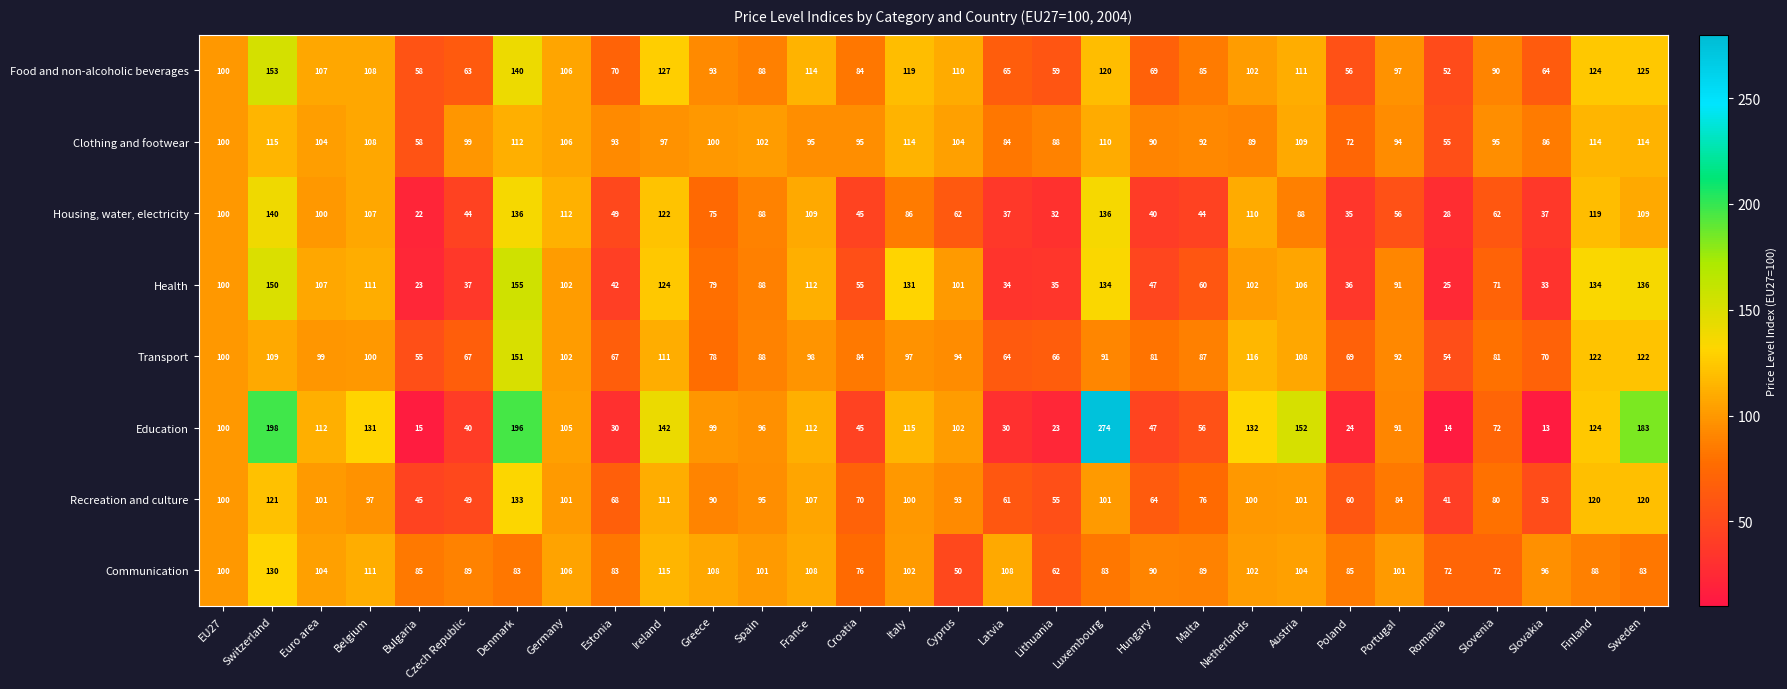

What is the difference between the maximum and minimum values in the Clothing and footwear series?

60